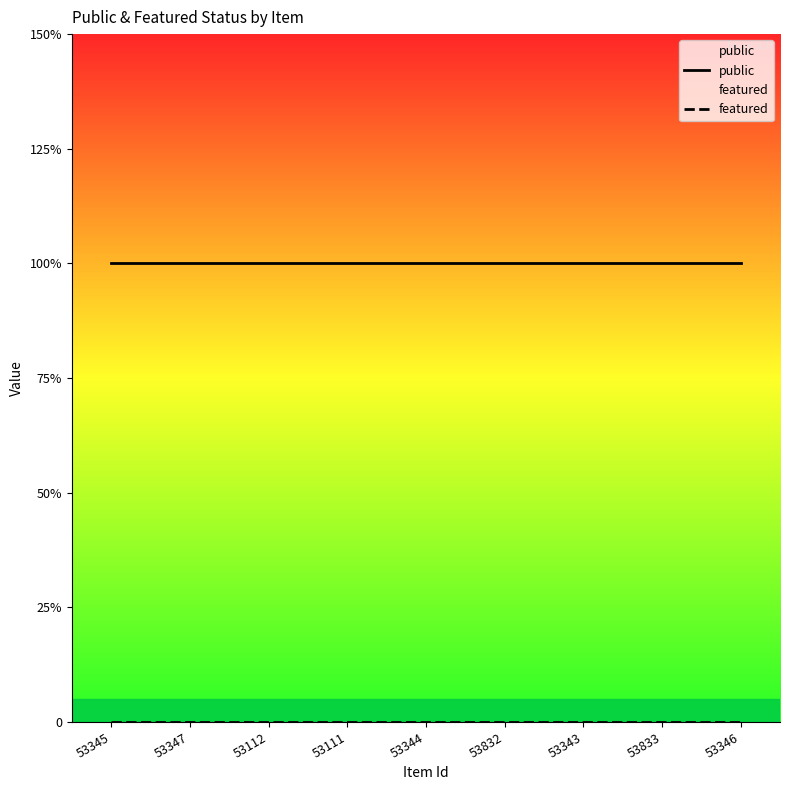

What is the label of the 1st point from the left?

53345